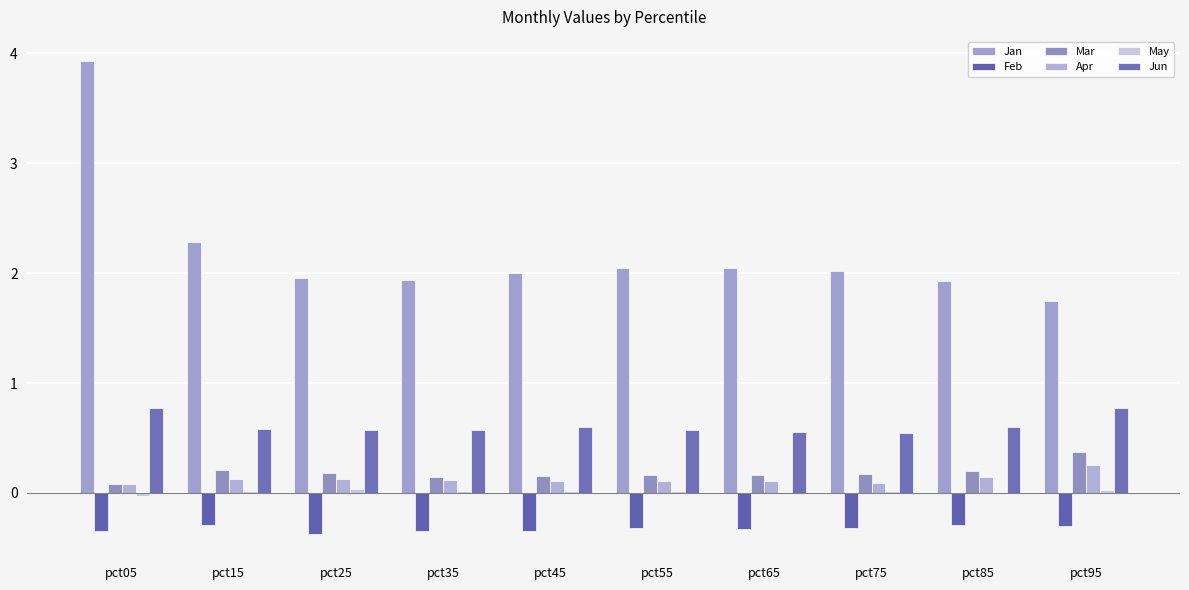

What is the sum of all Apr values?

1.3